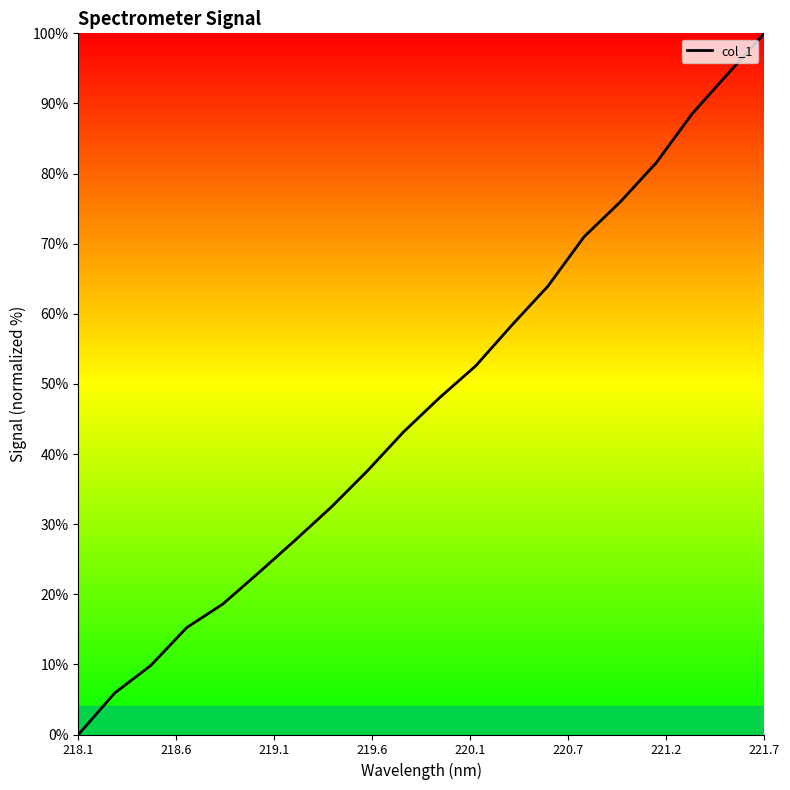

What is the greatest value displayed?

100.0